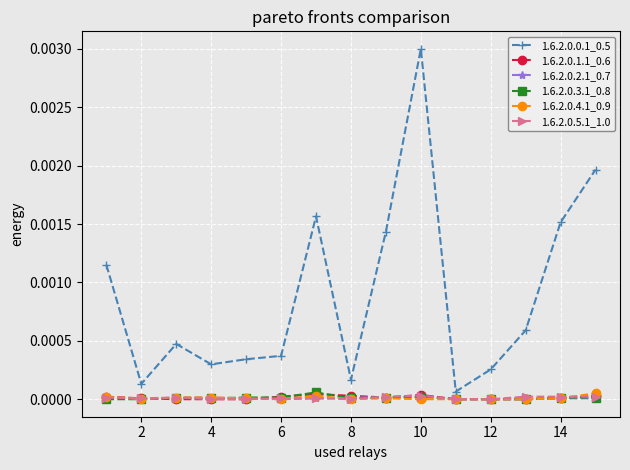

True or false: 1.6.2.0.4.1_0.9 has more than 0 interior local peaks.

True